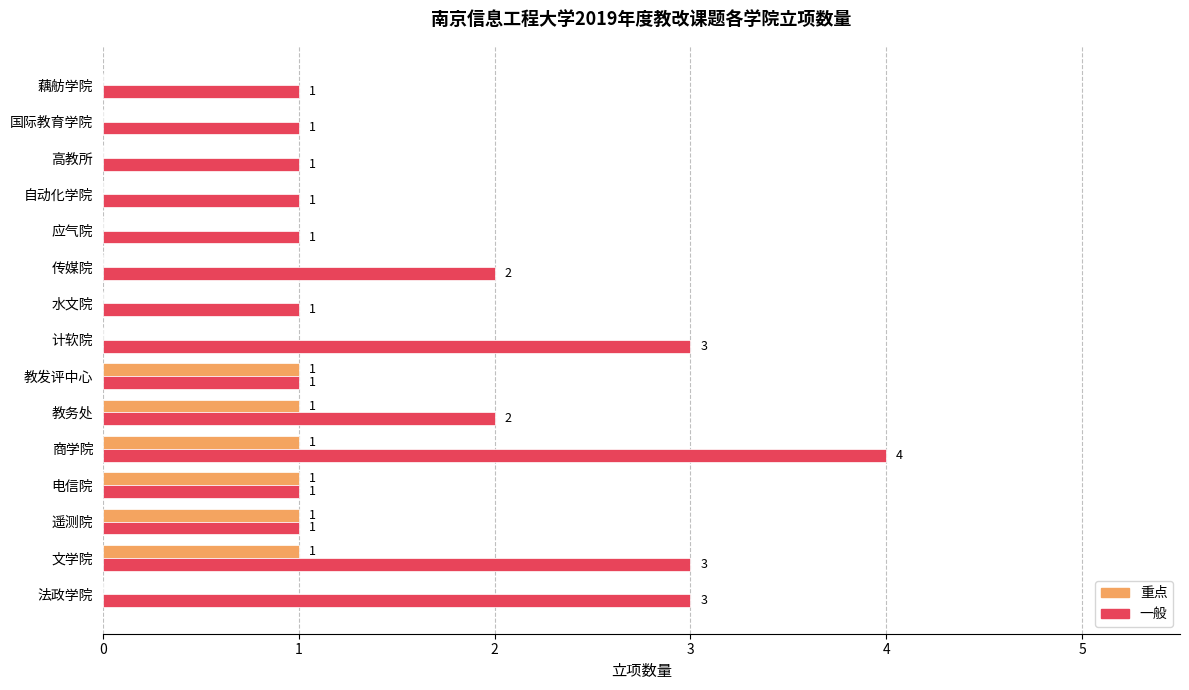

How many 重点 values are between 0 and 1?

15